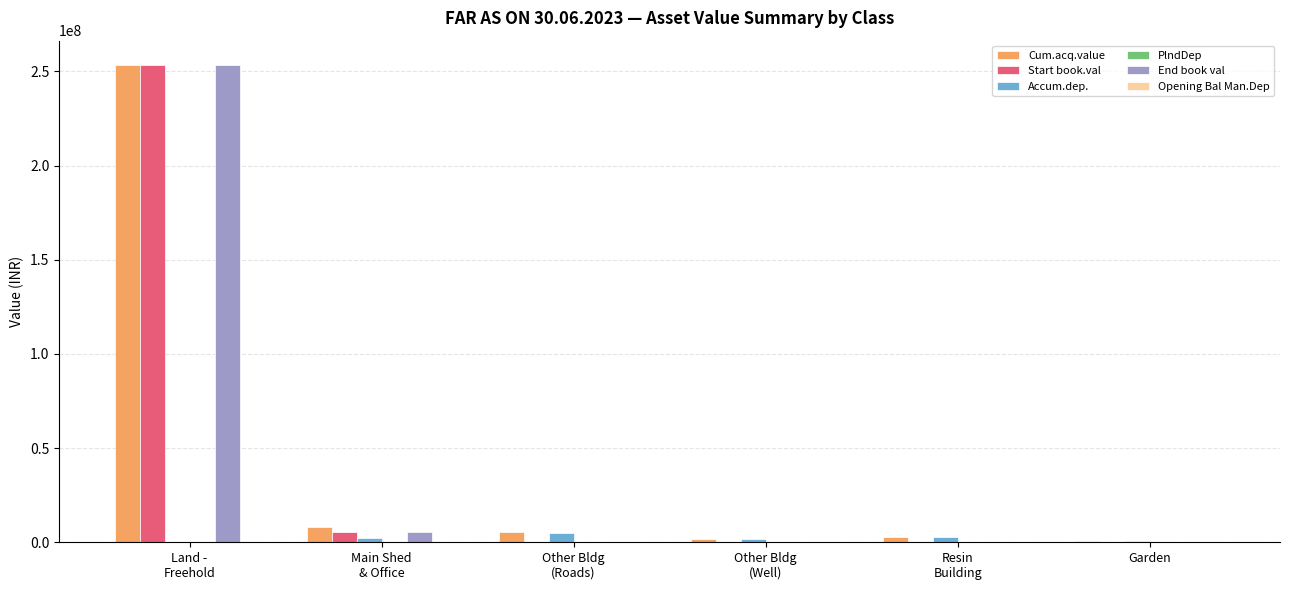

How many groups of bars are there?

6